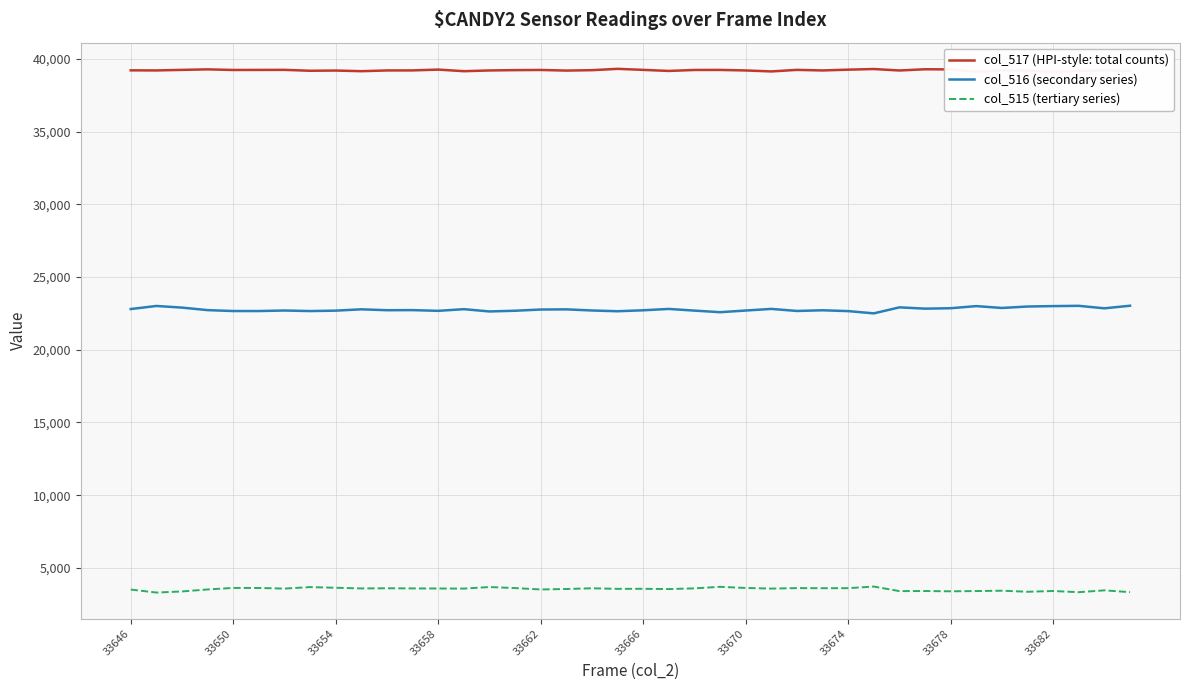

What is the average value of the col_517 (HPI-style: total counts) series?

39230